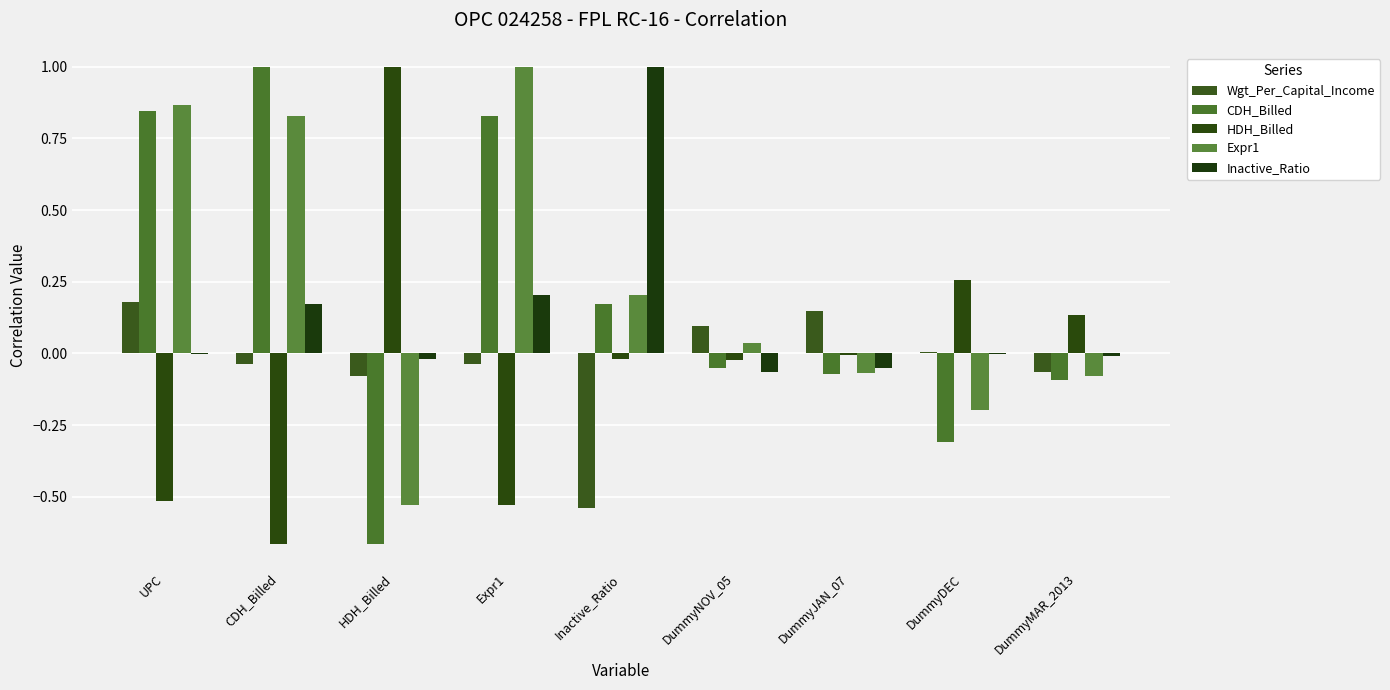

How many series are shown in this chart?

5